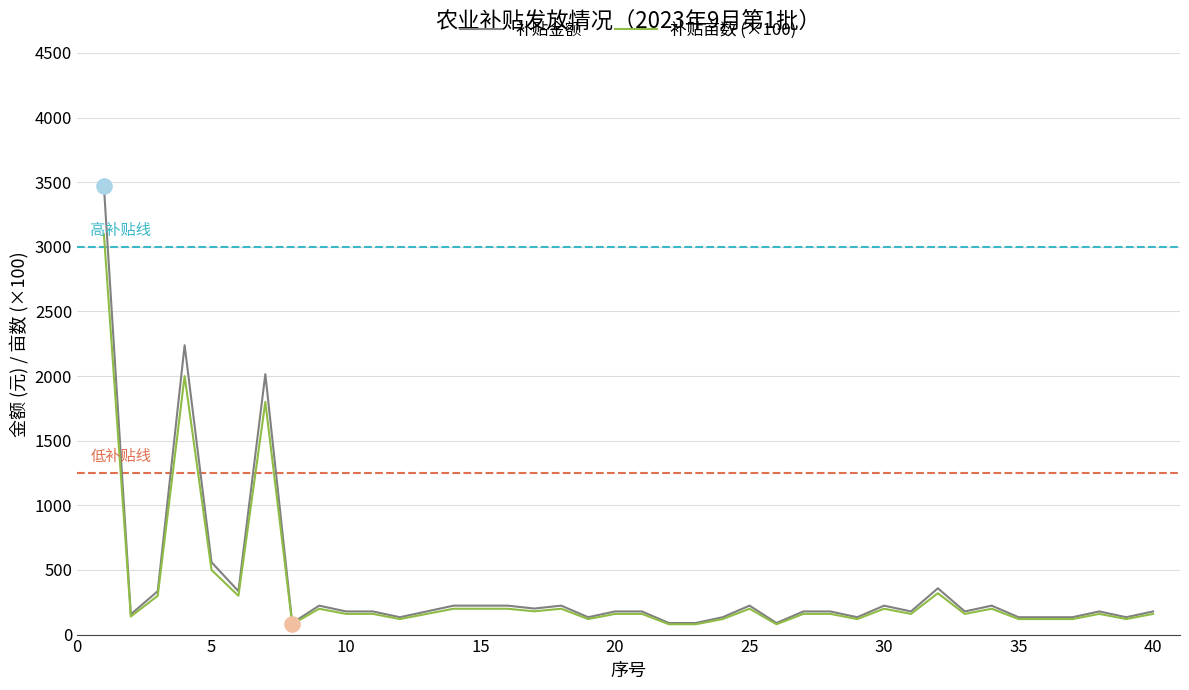

At how many categories does at least one series exceed 1966?

3